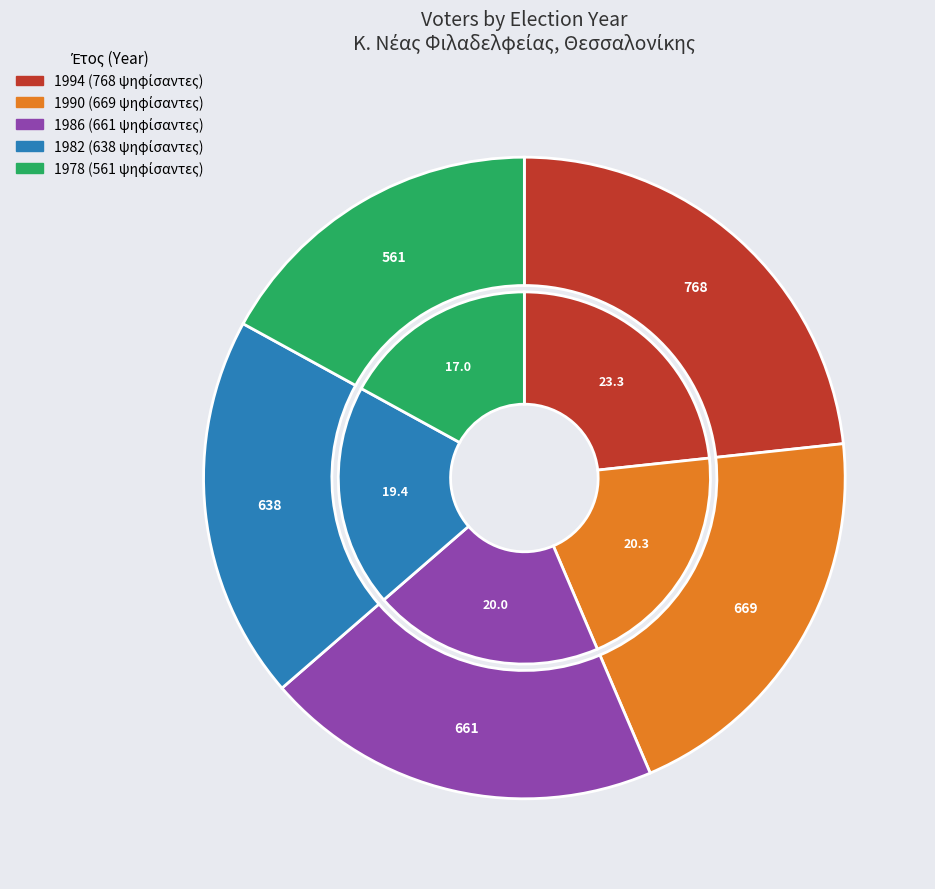

True or false: 1982 accounts for 19% of the total.

True